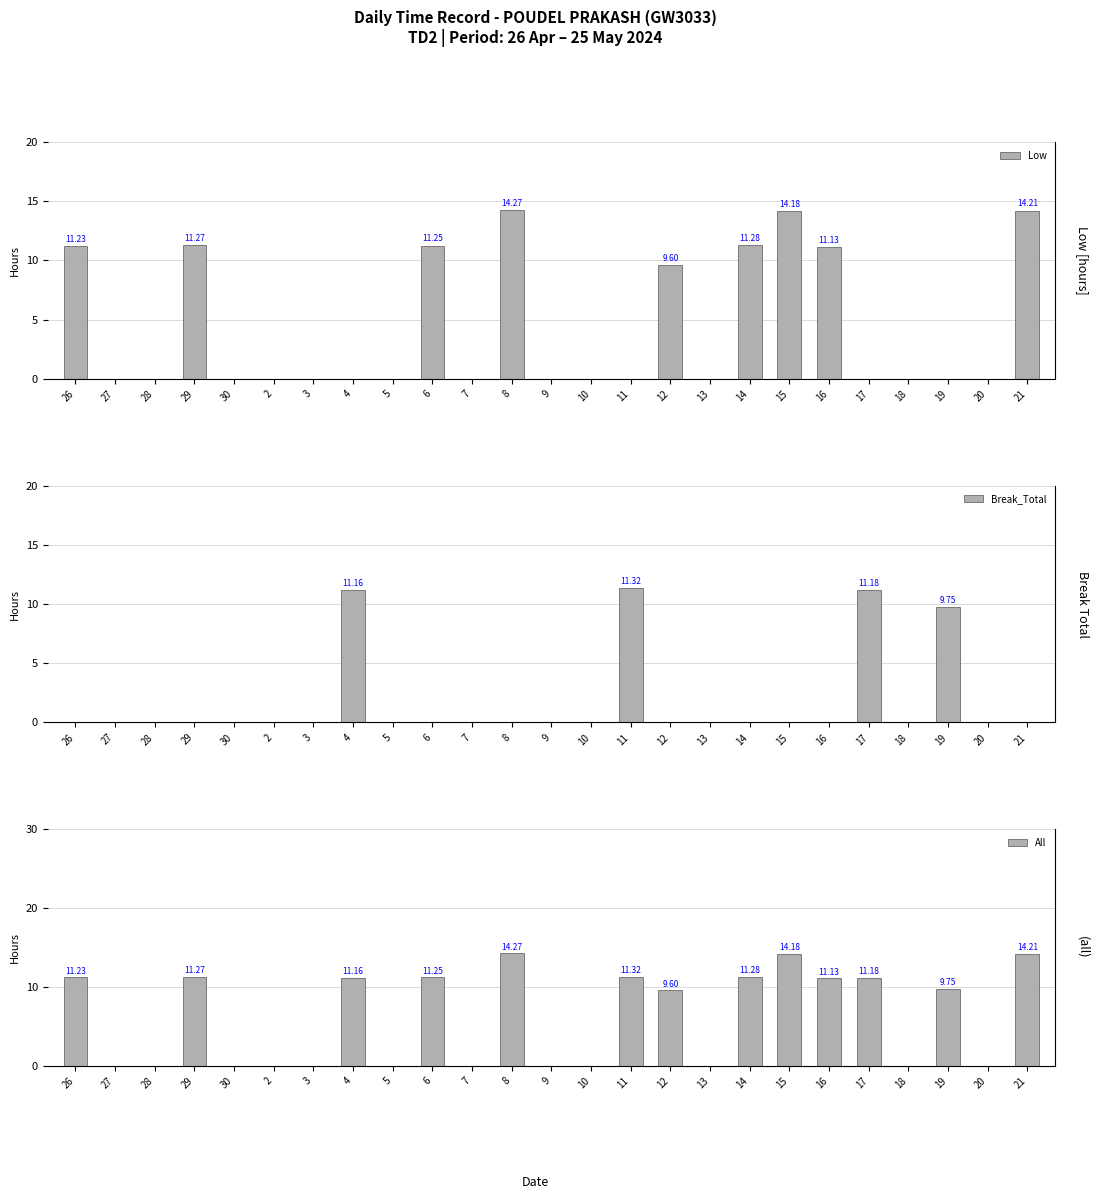

What is the label of the 14th bar from the left?

10